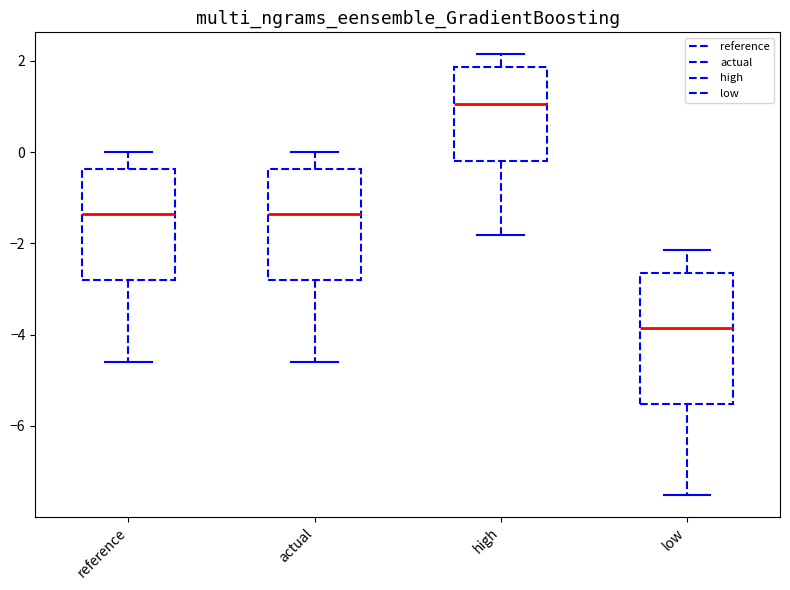

Which box is the tallest, from its lower edge to its upper edge?

low